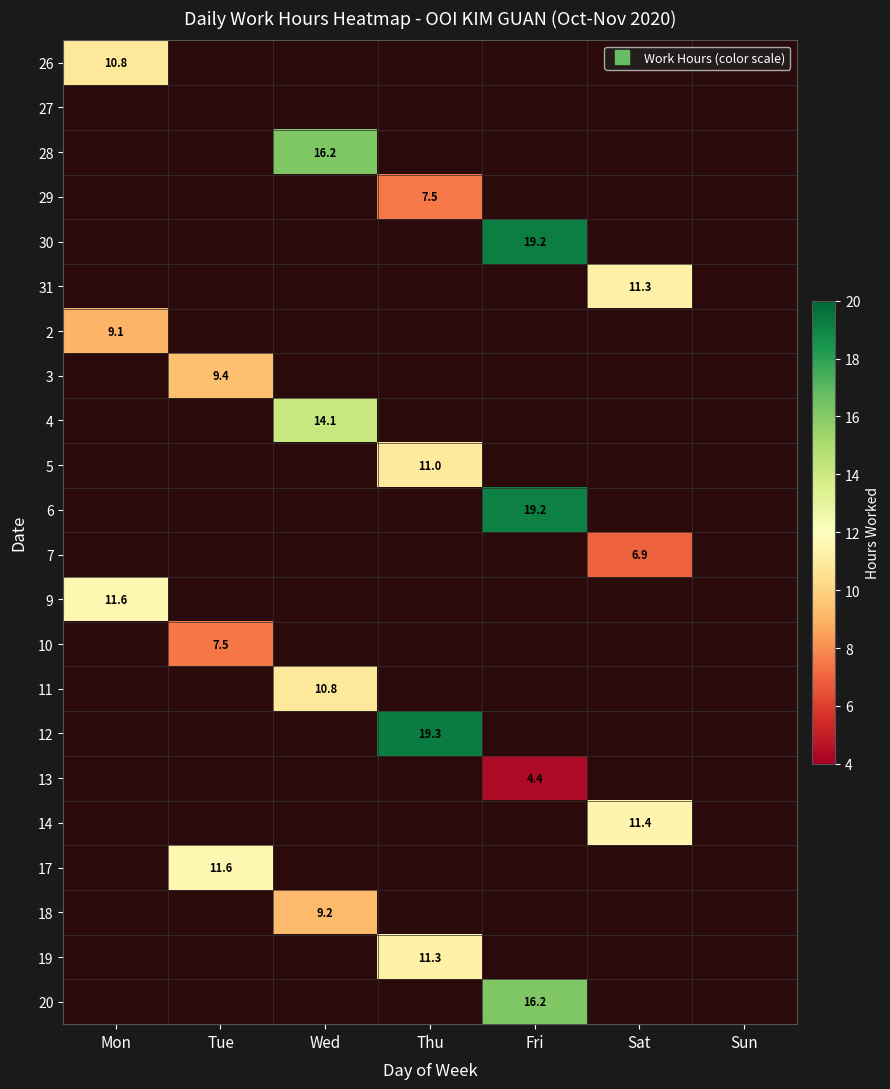

How many positive values does the 10 series have?

1